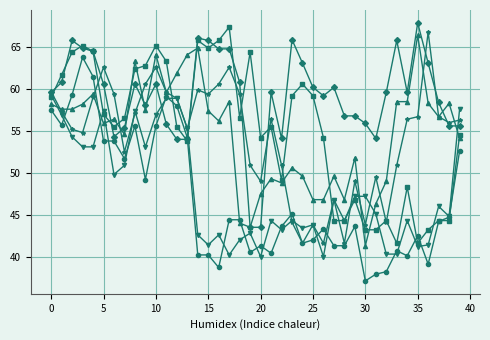

What is the minimum value shown in the chart?

37.1